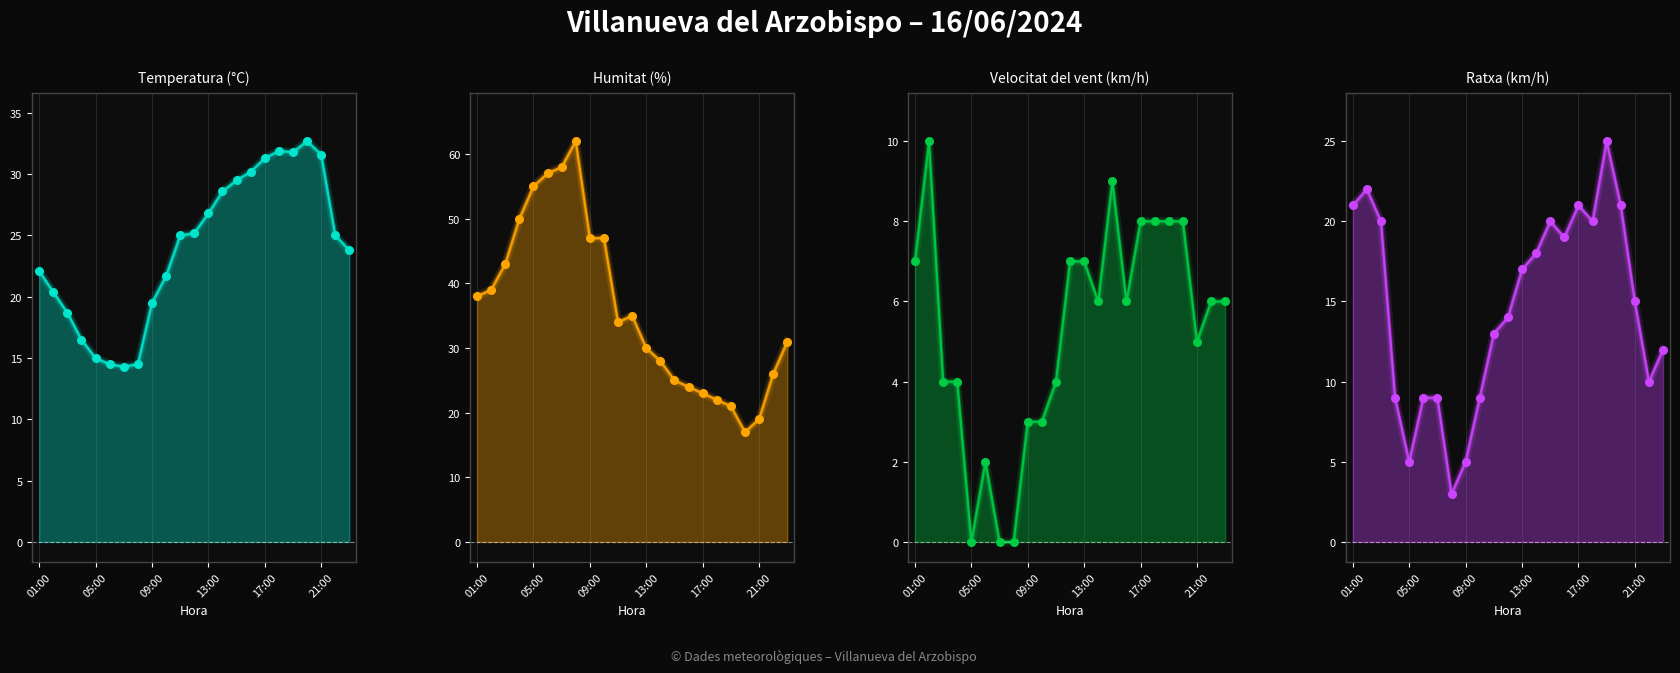

At which category is the sum across all series the highest?

02:00